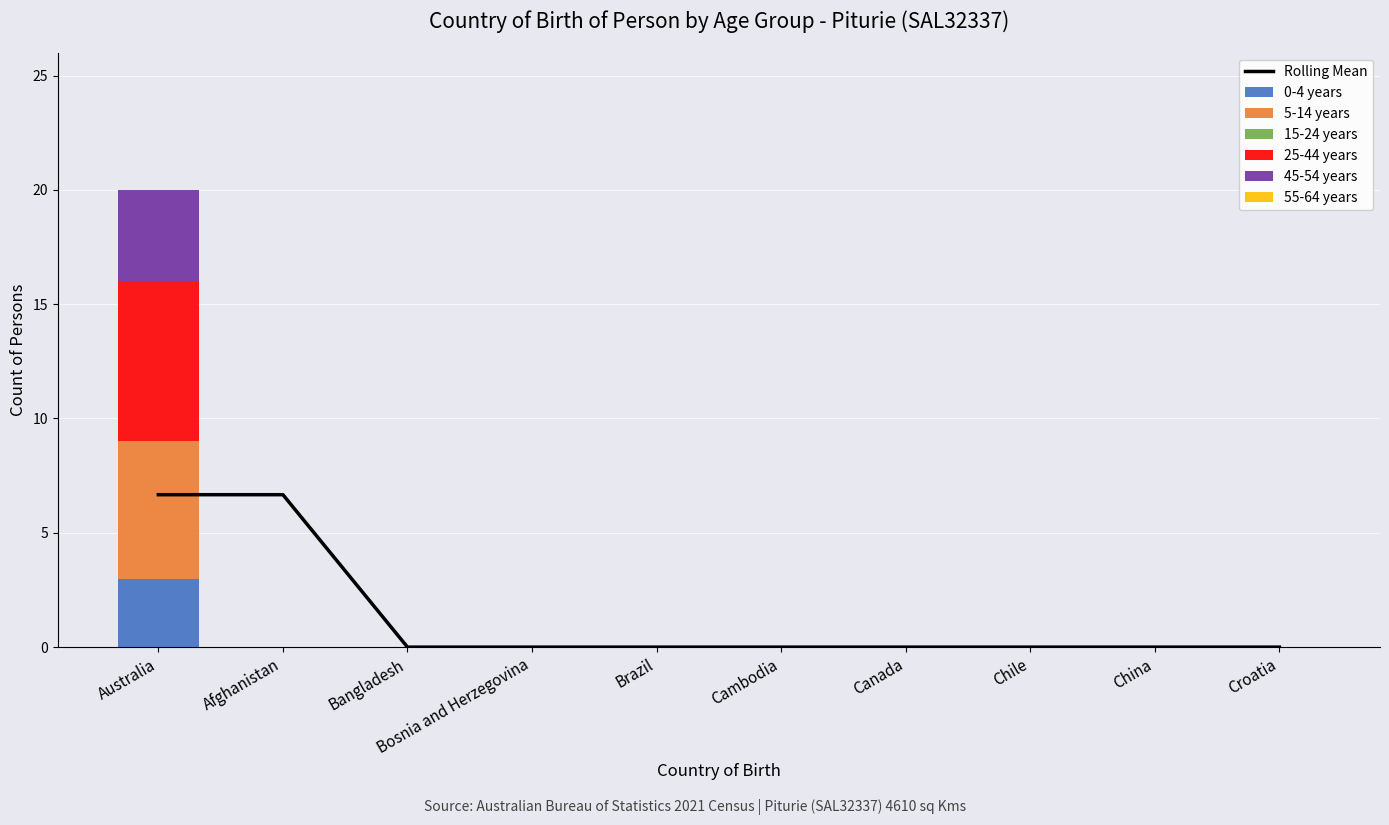

List the series in order of their overall mean, lowest first.

0-4 years, 45-54 years, 5-14 years, 25-44 years